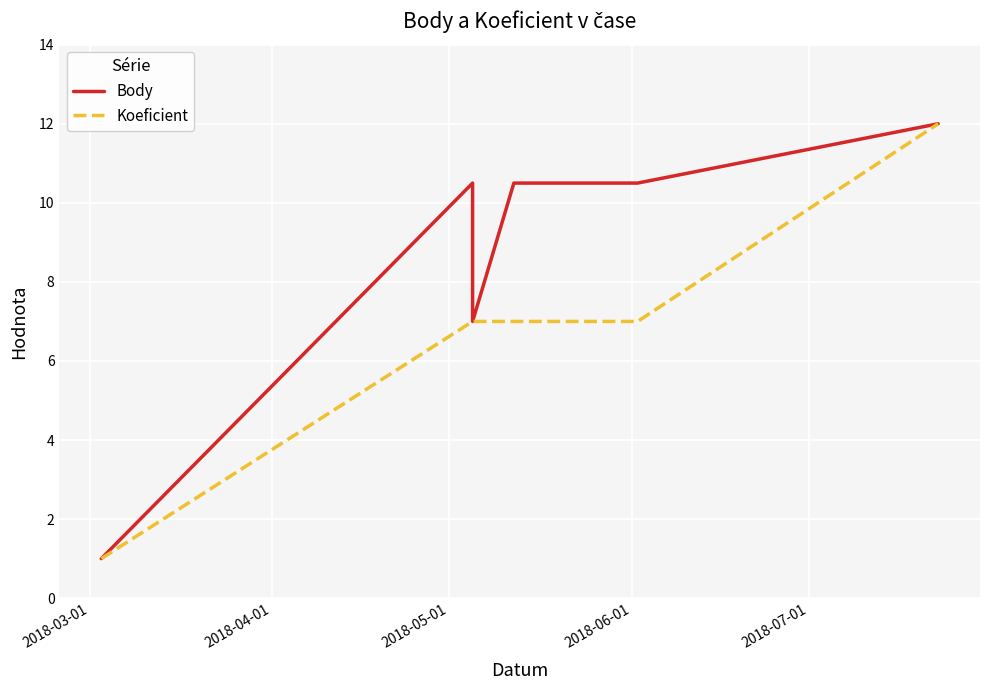

True or false: Body and Koeficient intersect in this chart.

False